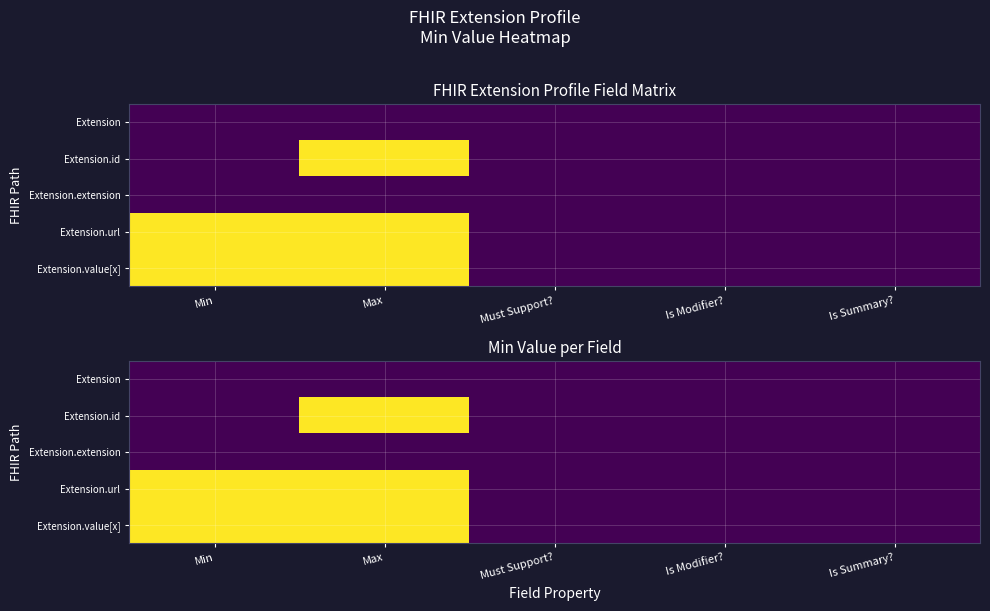

True or false: Extension.value[x] has a value of 0 at Must Support?.

True